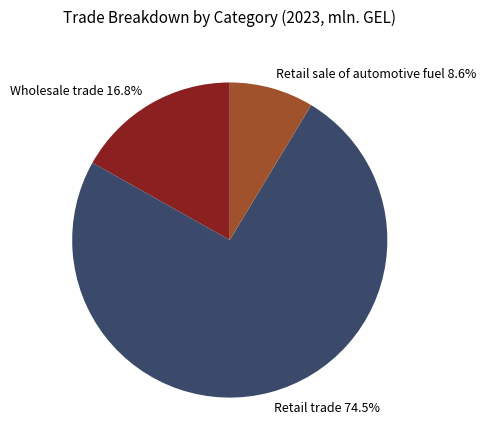

Between Retail sale of automotive fuel and Wholesale trade, which is larger?

Wholesale trade